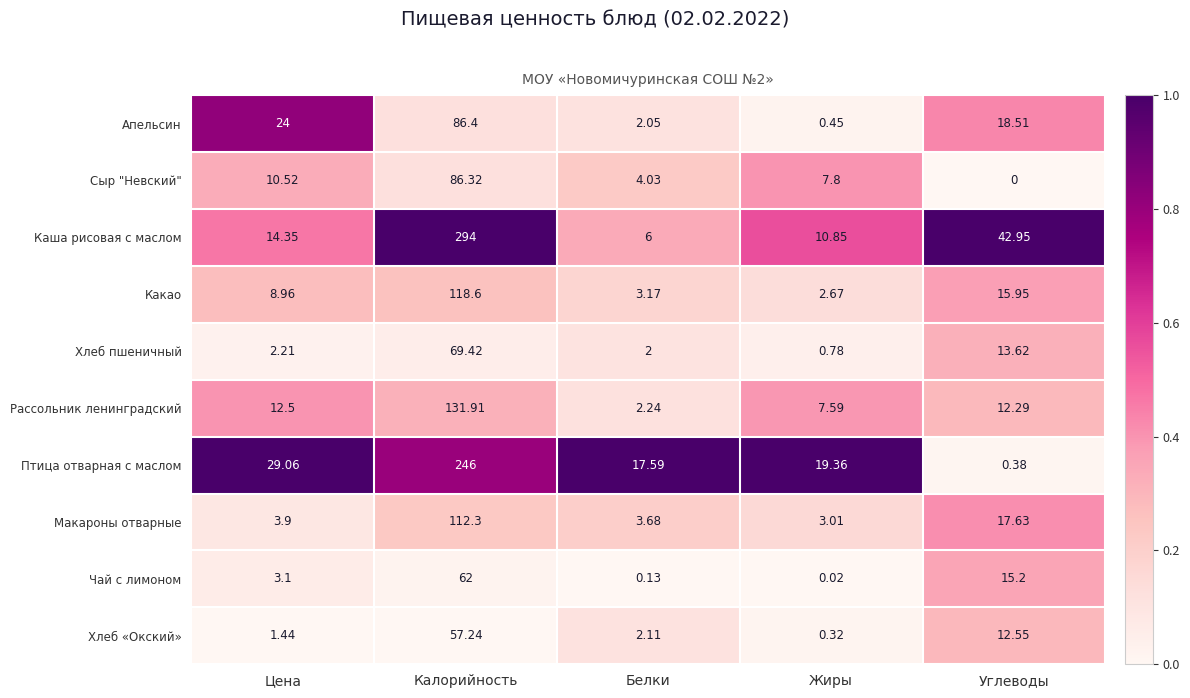

At which category is the sum across all series the highest?

Калорийность